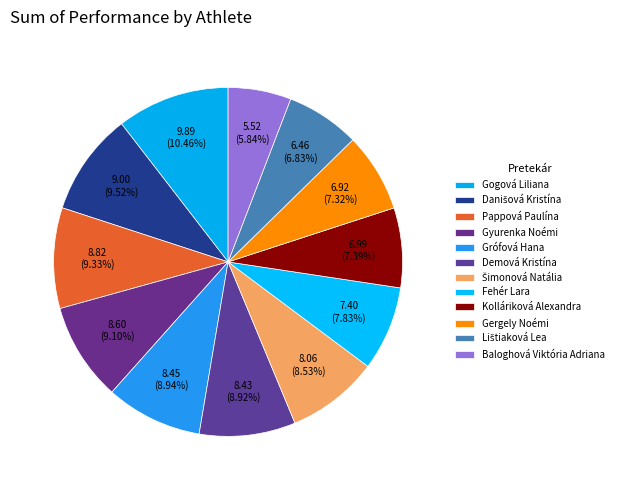

Which has a higher value, Fehér Lara or Kolláriková Alexandra?

Fehér Lara